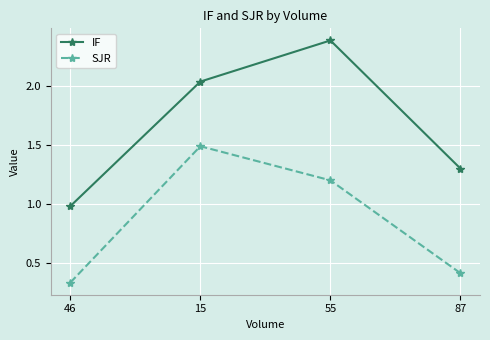

What are all the series names shown in the legend?

IF, SJR